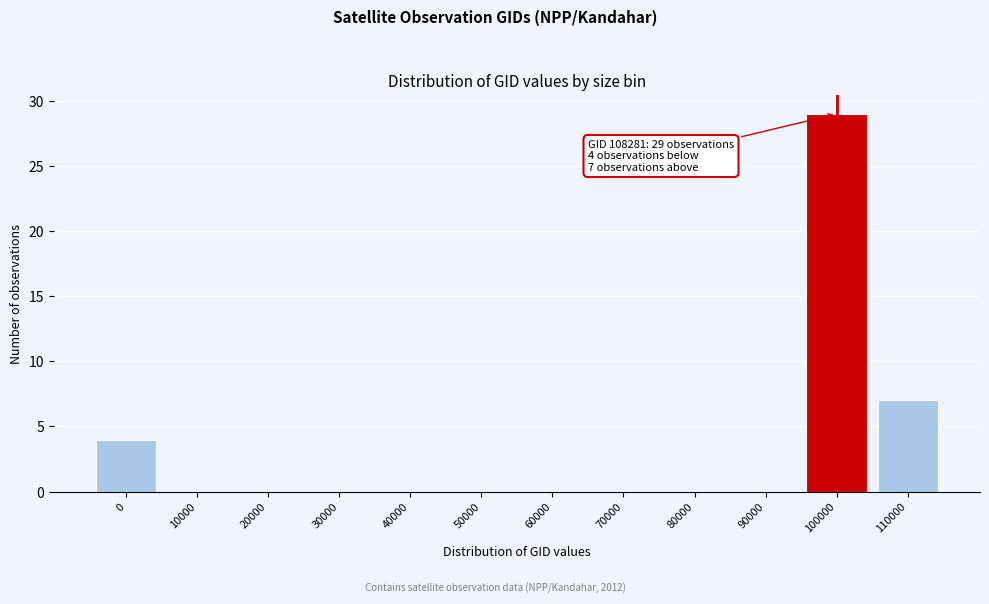

Reading left to right, what are all the values shown in this chart?

0=4	10000=0	20000=0	30000=0	40000=0	50000=0	60000=0	70000=0	80000=0	90000=0	100000=29	110000=7